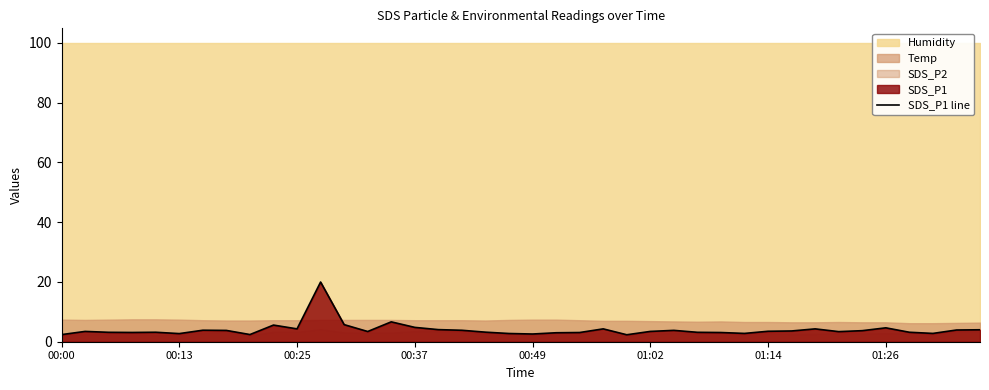

What is the value of the 5th point from the left?

3.2